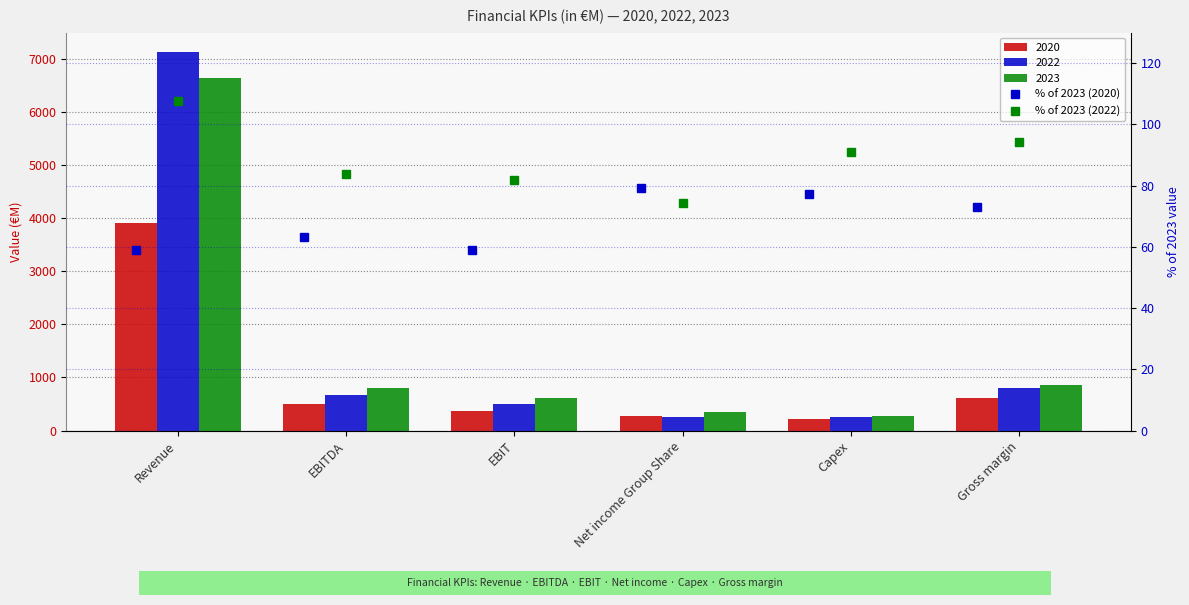

Rank the categories by % of 2023 (2020) value from lowest to highest.

Revenue, EBIT, EBITDA, Gross margin, Capex, Net income Group Share